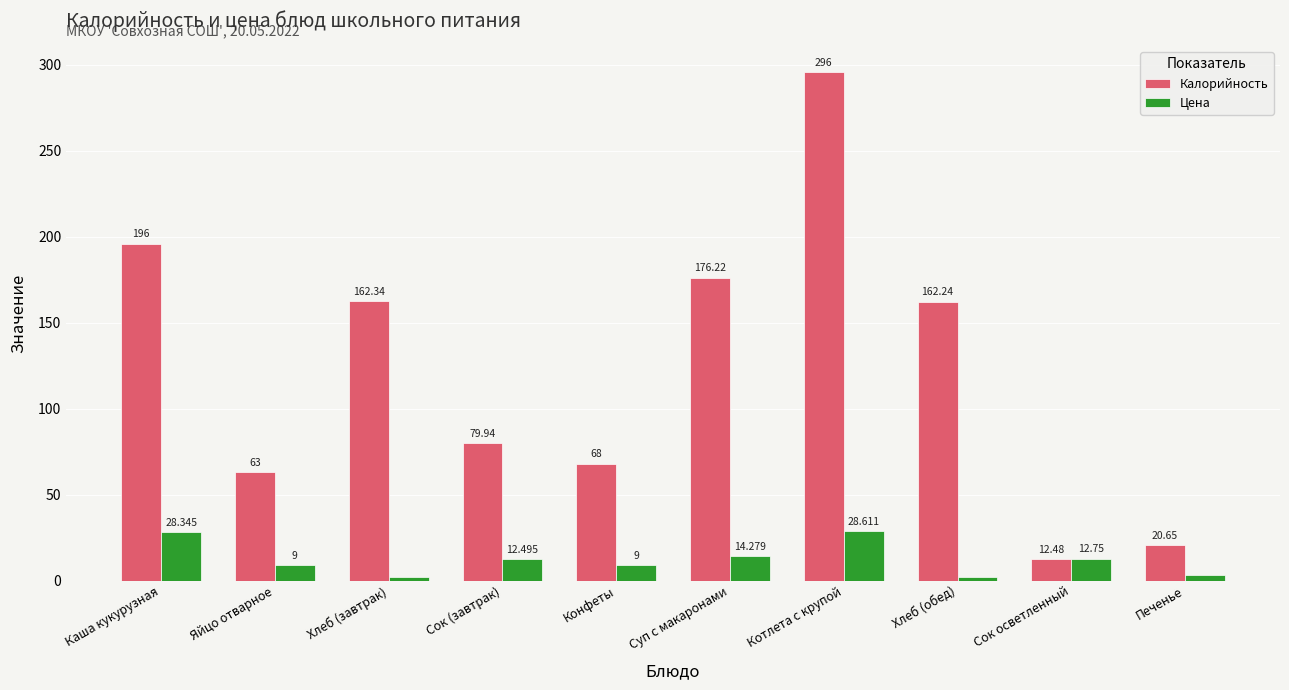

How many groups of bars are there?

10